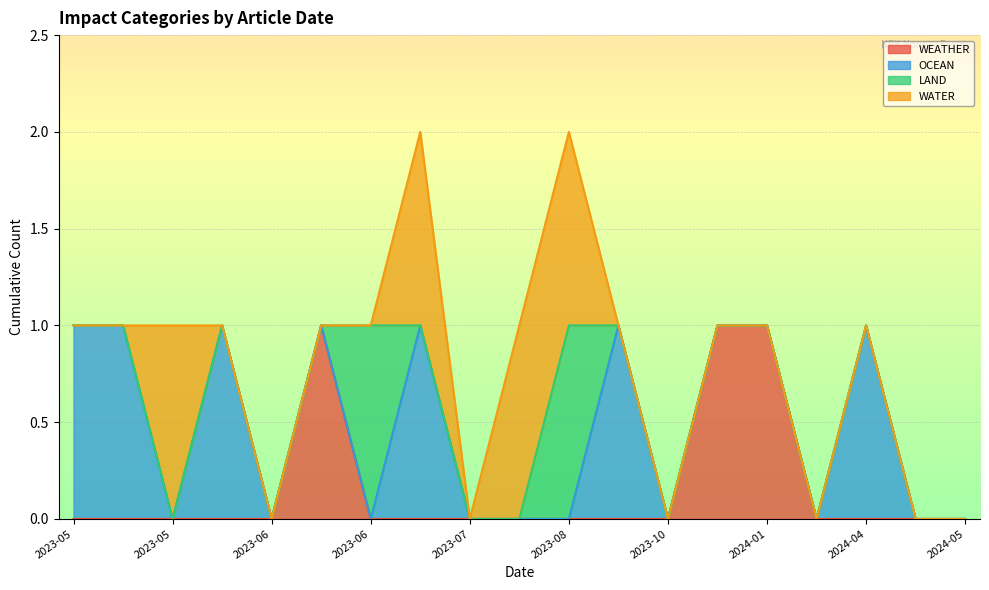

The value of WATER at 2024-01-03 is 0. True or false?

False